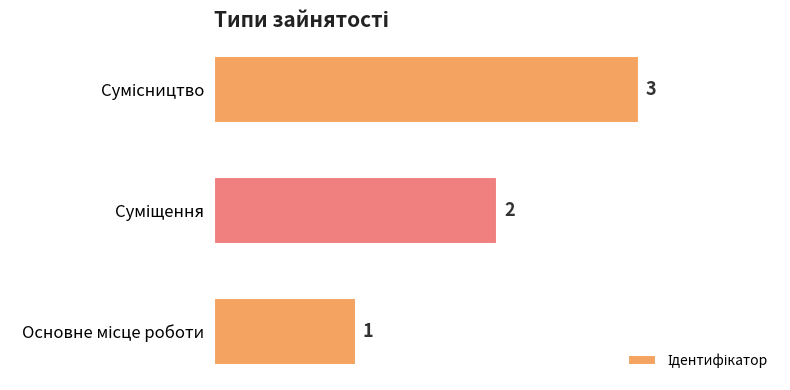

Count the values in the range 1 to 3.

3